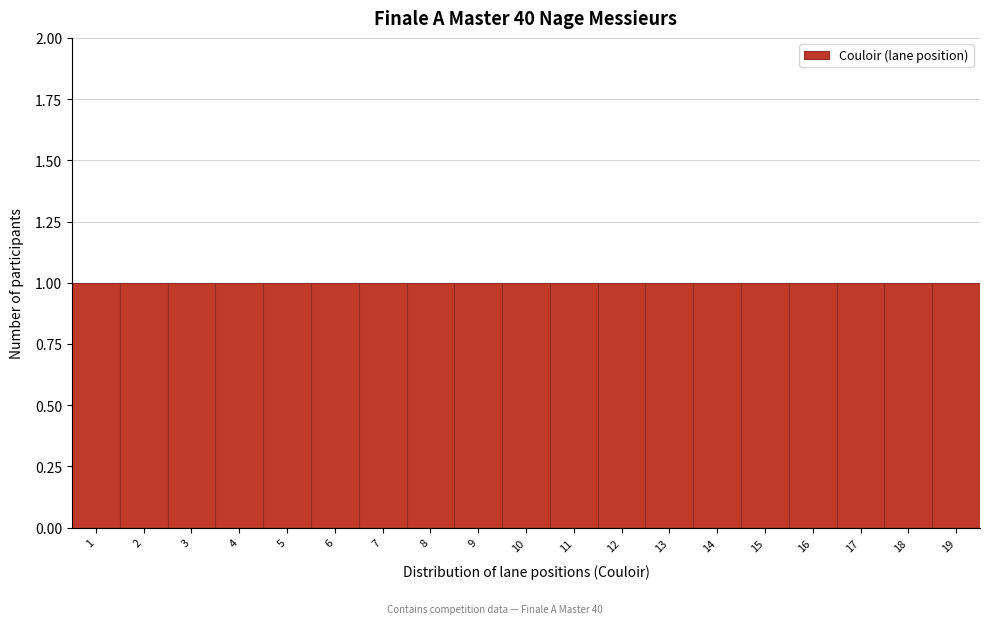

What is the height of the bar covering 5.5 to 6.5 on the x-axis? The values are not printed on the chart, so give them approximately, as read against the axis.

1